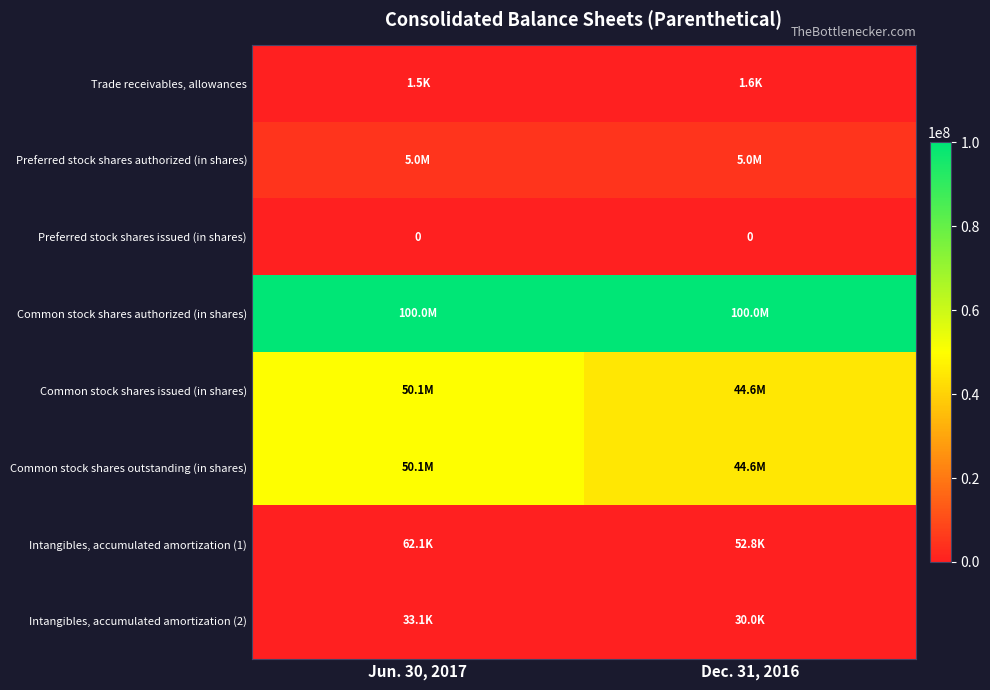

True or false: Preferred stock shares issued (in shares) has a value of 0 at Dec. 31, 2016.

True